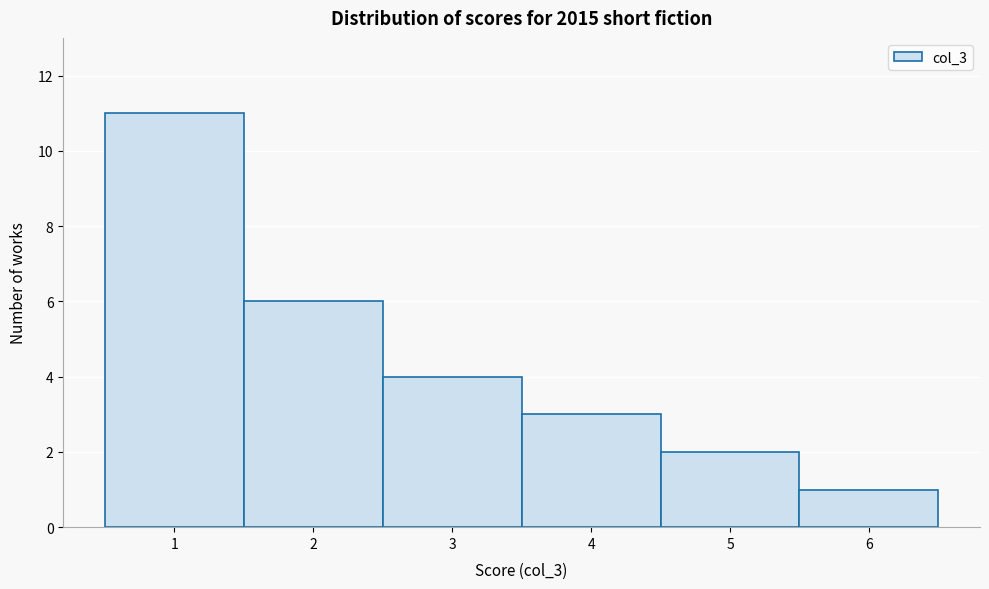

Reading left to right, list every bar in this chart as the range it spans on the x-axis followed by its height. The values are not printed on the chart, so give them approximately, as read against the axis.

0.5 to 1.5: 11
1.5 to 2.5: 6
2.5 to 3.5: 4
3.5 to 4.5: 3
4.5 to 5.5: 2
5.5 to 6.5: 1